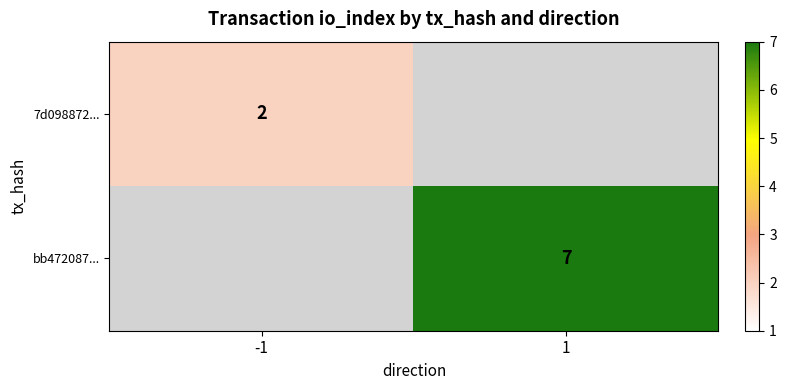

Which label corresponds to the smallest value in the chart?

-1